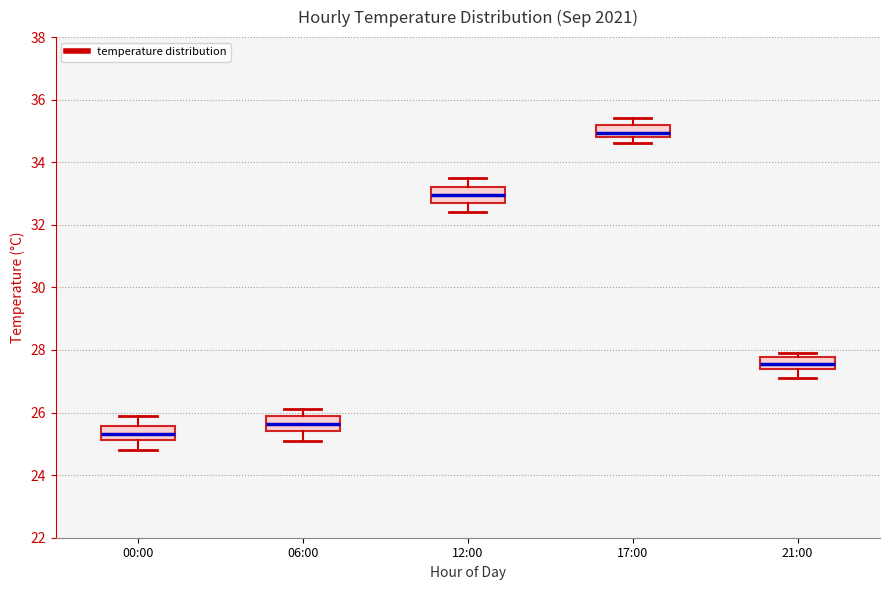

Reading left to right, read every box against the y-axis: the position of its median line, the range the box covers, and the ends of its whiskers. The values are not printed on the chart, so give them approximately, as read against the axis.

00:00: median 25.4, box 25.2 to 25.6, whiskers 24.8 to 26.0
06:00: median 25.6, box 25.4 to 25.8, whiskers 25.2 to 26.2
12:00: median 33.0, box 32.8 to 33.2, whiskers 32.4 to 33.6
17:00: median 35.0, box 34.8 to 35.2, whiskers 34.6 to 35.4
21:00: median 27.6, box 27.4 to 27.8, whiskers 27.2 to 28.0